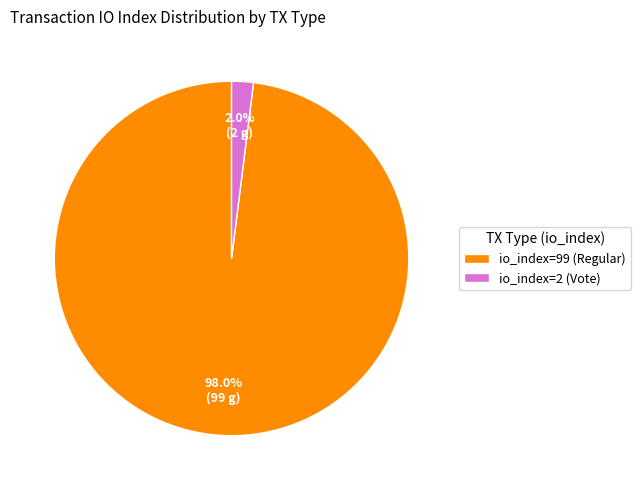

Which slice is the smallest?

io_index=2 (Vote)